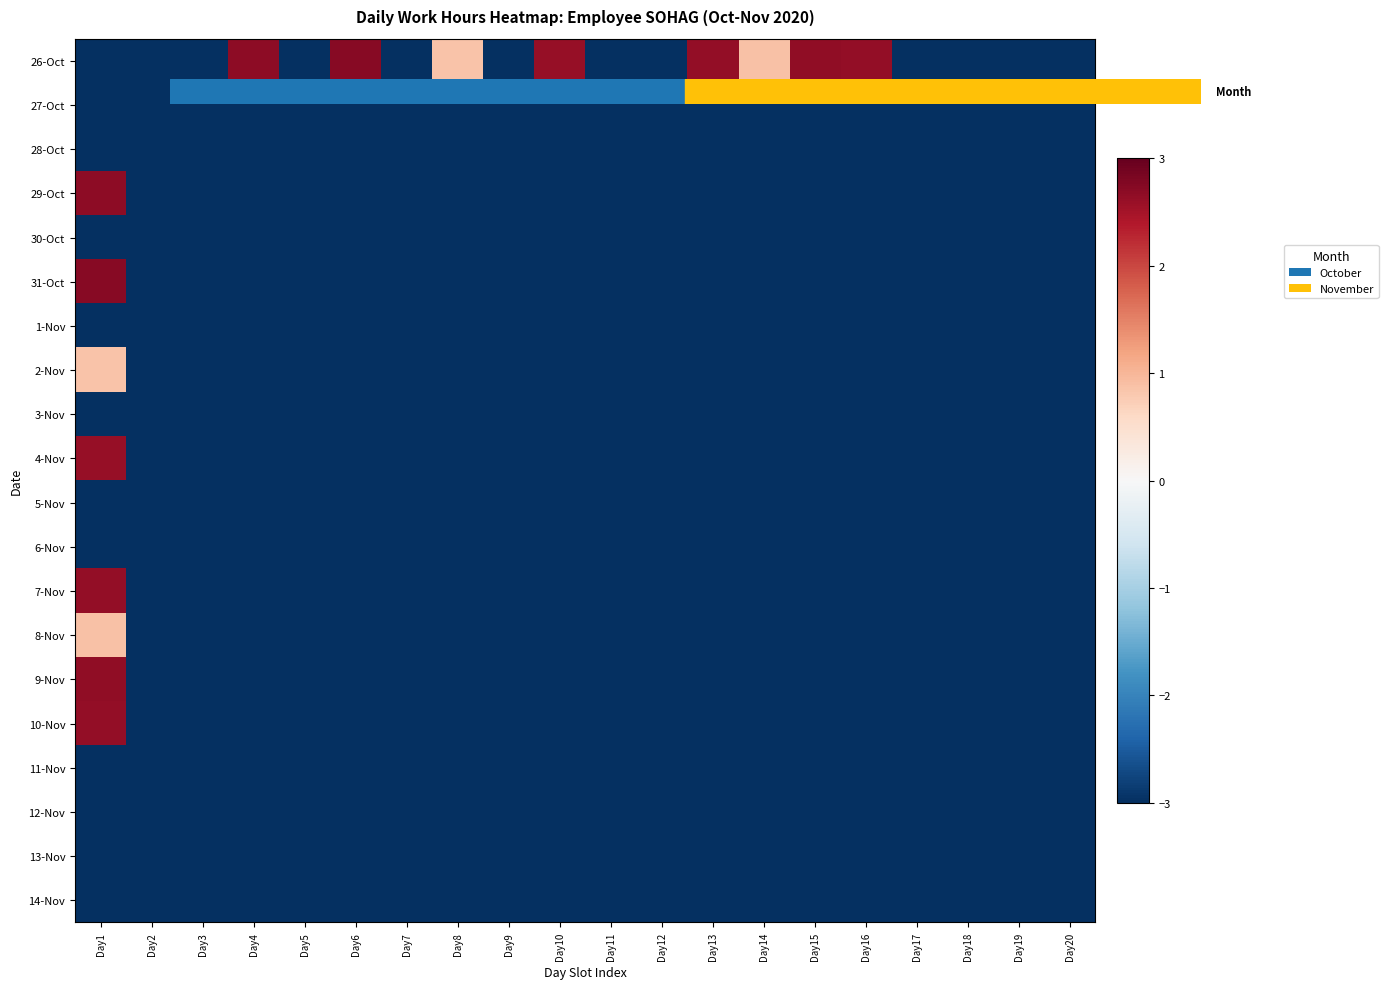

Between Day8 and Day18, which series saw the biggest shift?

26-Oct